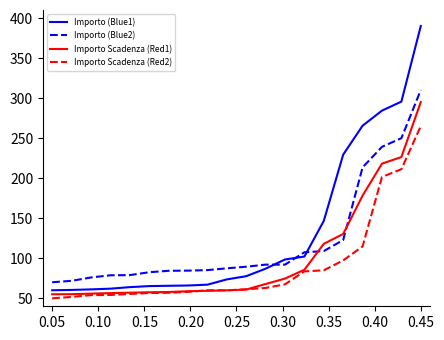

Rank the series by their average value, from lowest to highest.

Importo Scadenza (Red2), Importo Scadenza (Red1), Importo (Blue2), Importo (Blue1)